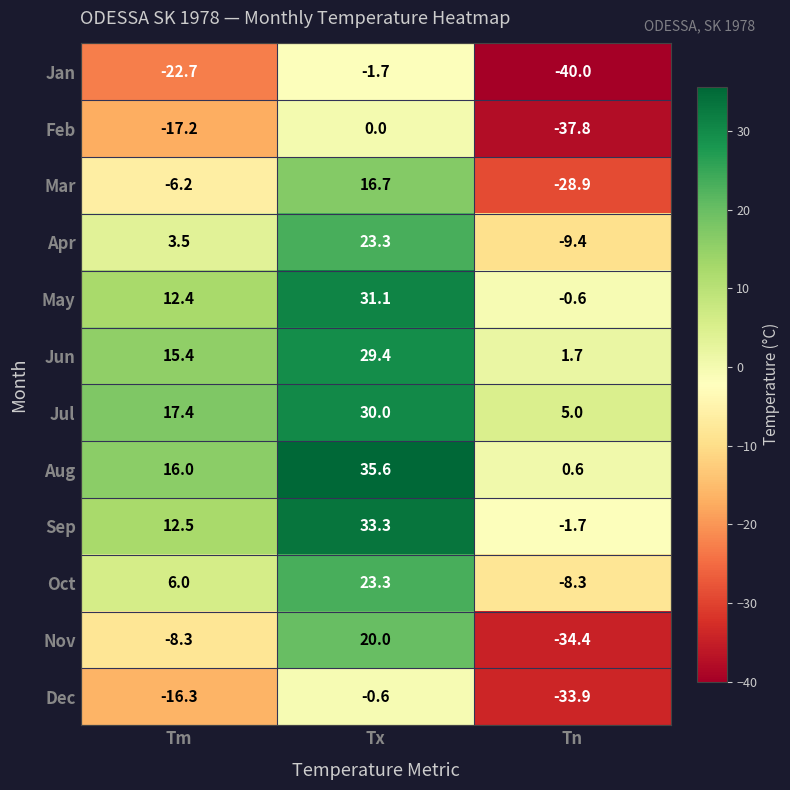

Between Tx and Tn, which series saw the biggest shift?

Nov